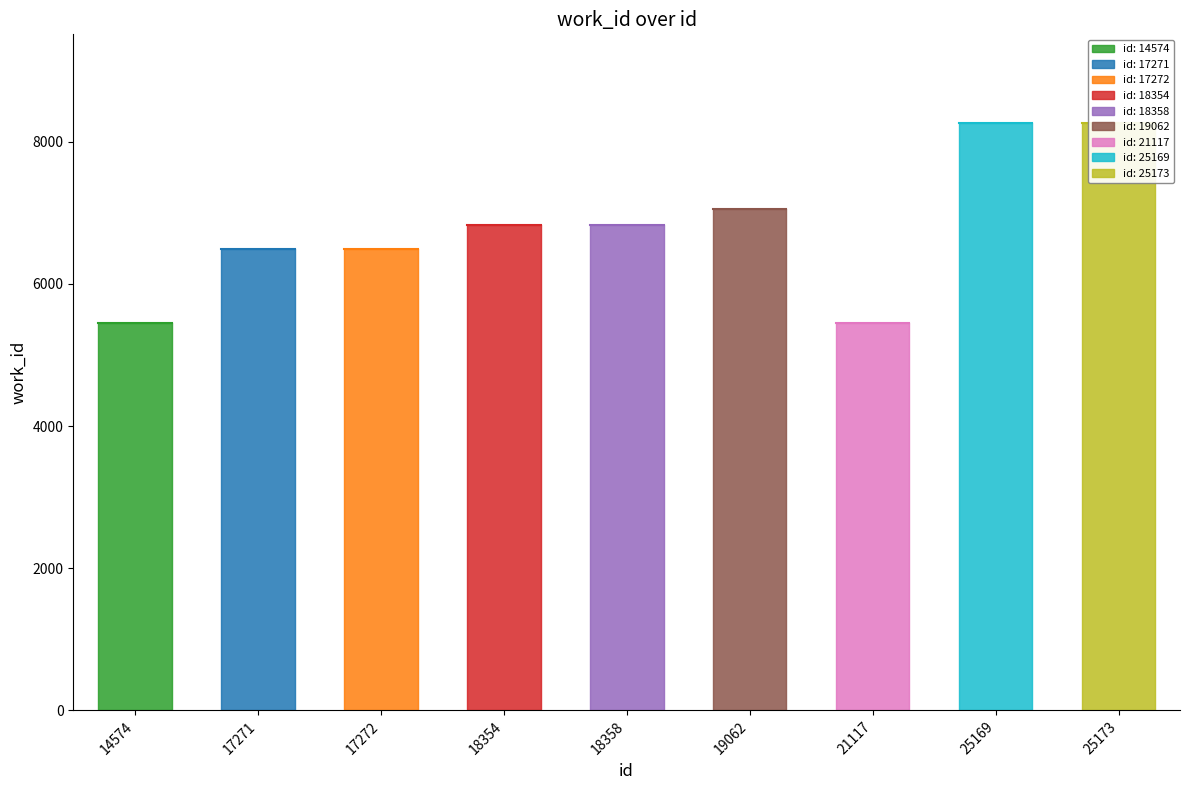

What is the difference between the maximum and minimum values?

2820